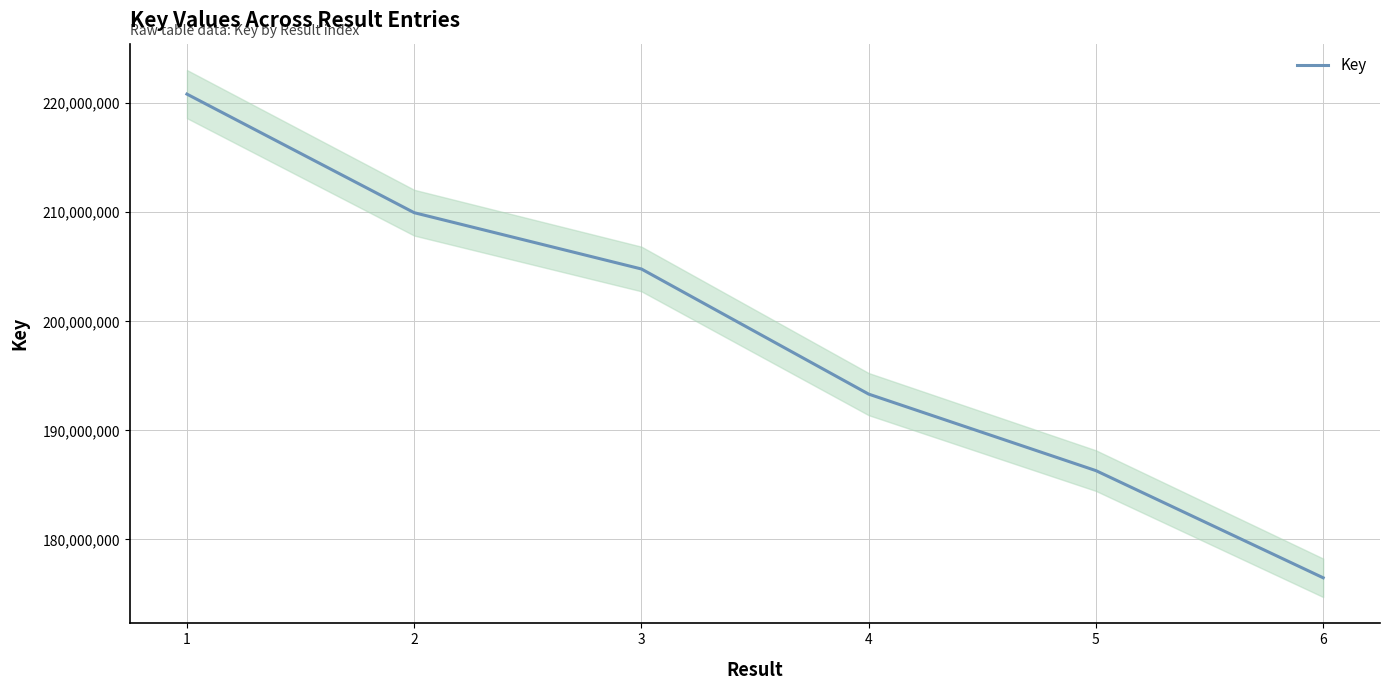

Rank the categories by value from lowest to highest.

6, 5, 4, 3, 2, 1